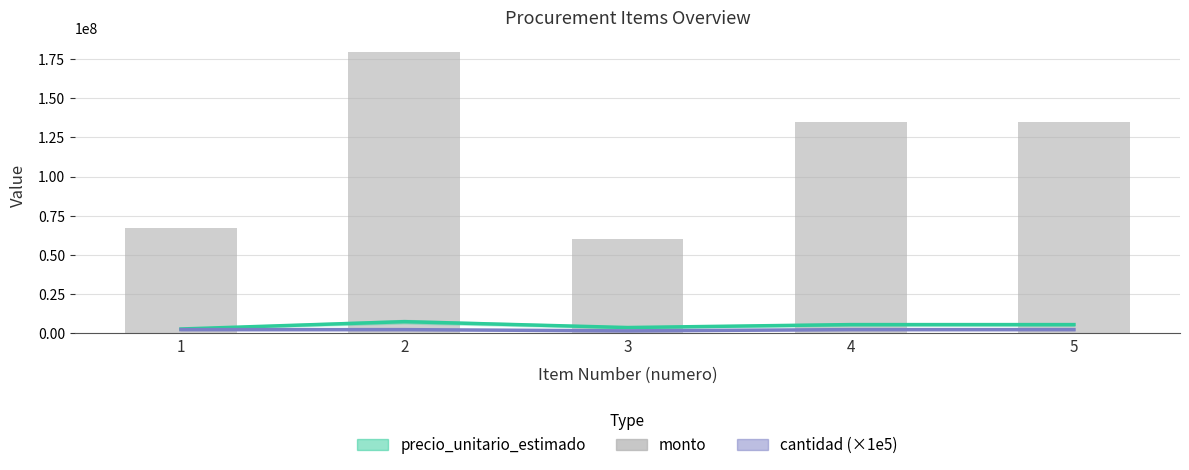

Is it true that monto equals 134784000 at 5?

True